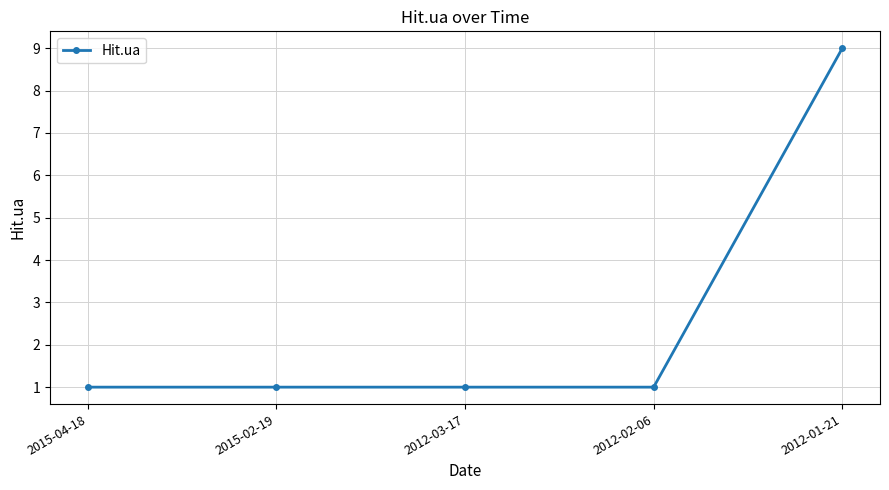

Reading right to left, list all the values displayed in this chart.

2012-01-21=9	2012-02-06=1	2012-03-17=1	2015-02-19=1	2015-04-18=1